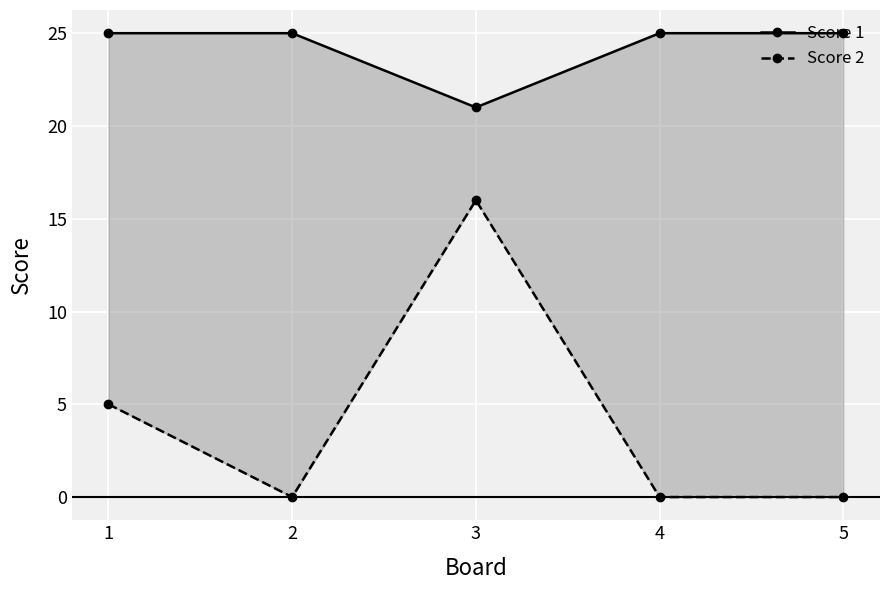

Reading left to right, list all the values displayed in this chart.

Score 1: 25	25	21	25	25
Score 2: 5	0	16	0	0